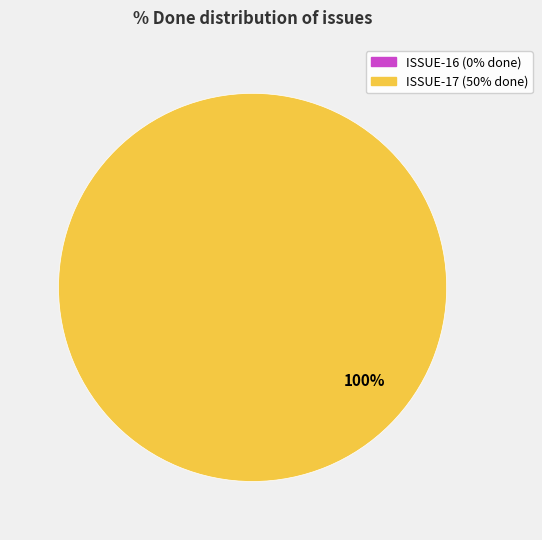

Rank the categories by value from highest to lowest.

ISSUE-17, ISSUE-16